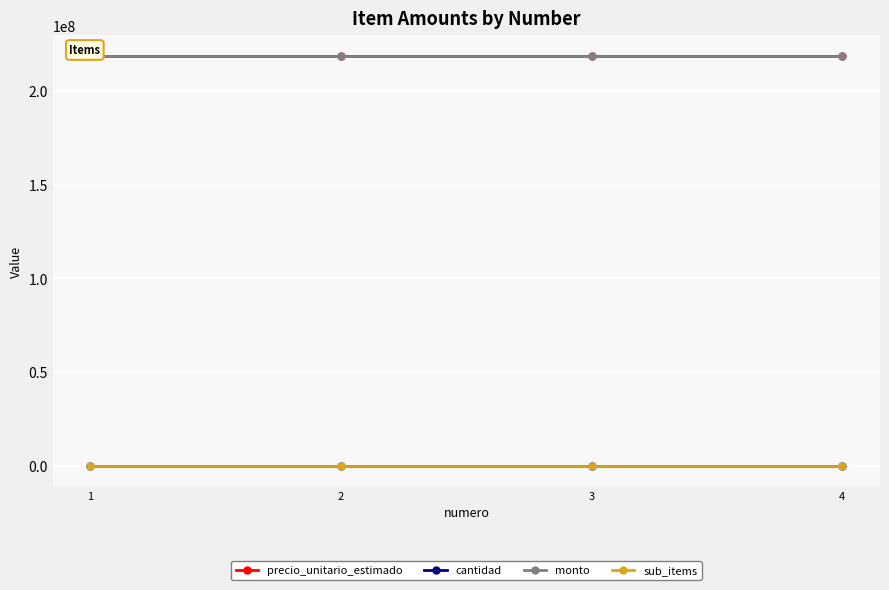

What is the difference between the highest and lowest values at 2?

218636557